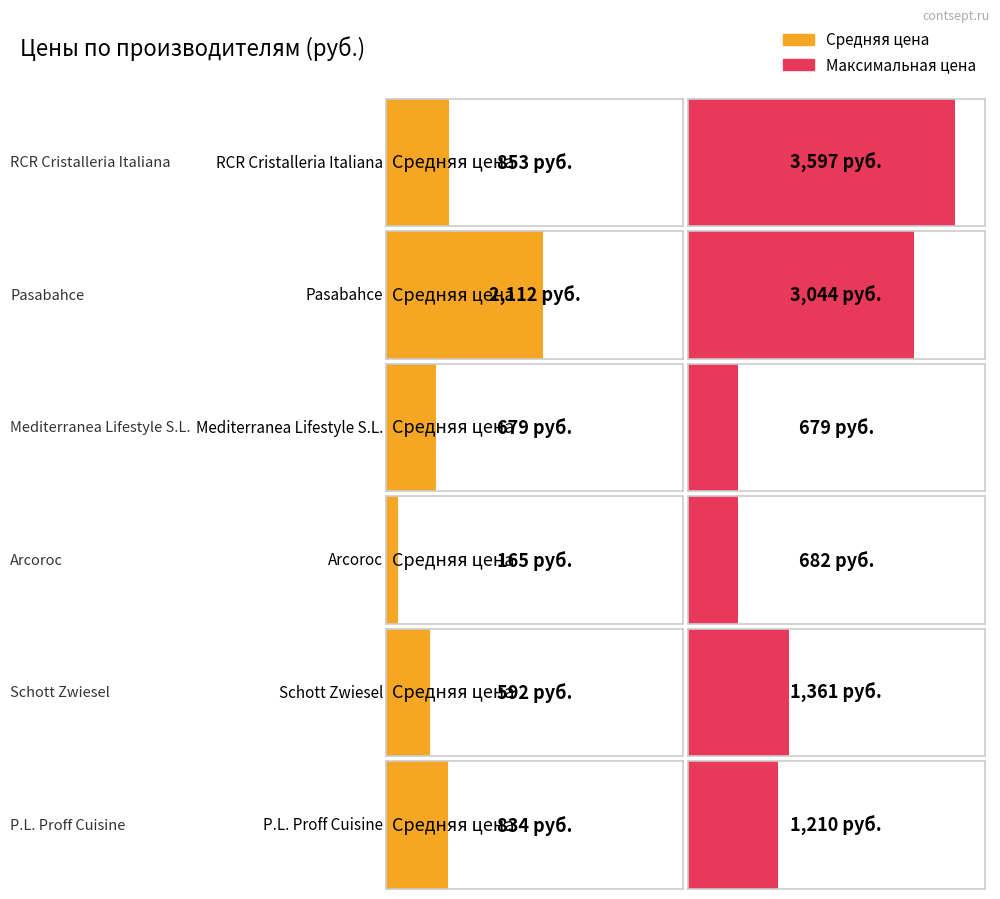

Is it true that Средняя цена equals 2111.5 at Pasabahce?

True